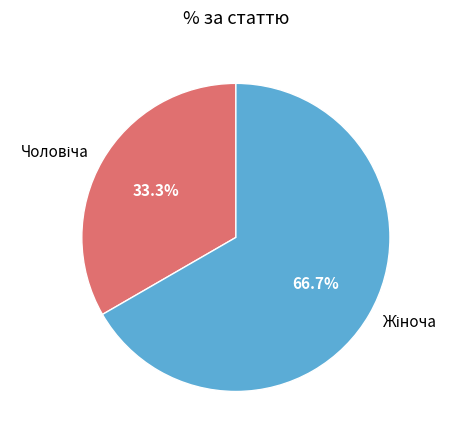

Does any single category account for the majority?

Yes